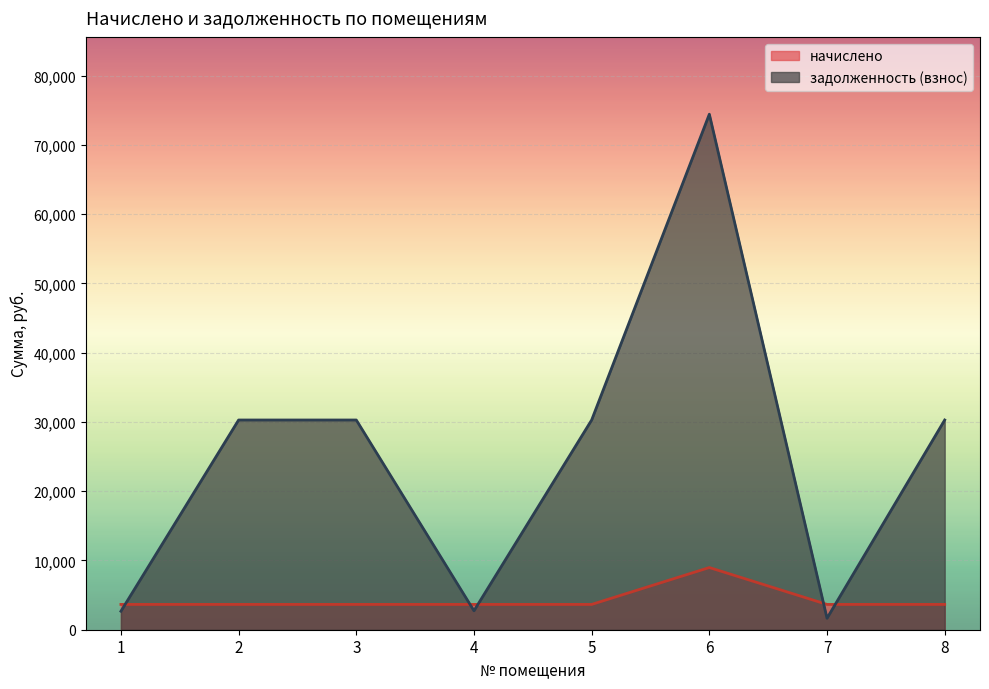

Which series has the largest total across all categories?

задолженность (взнос)